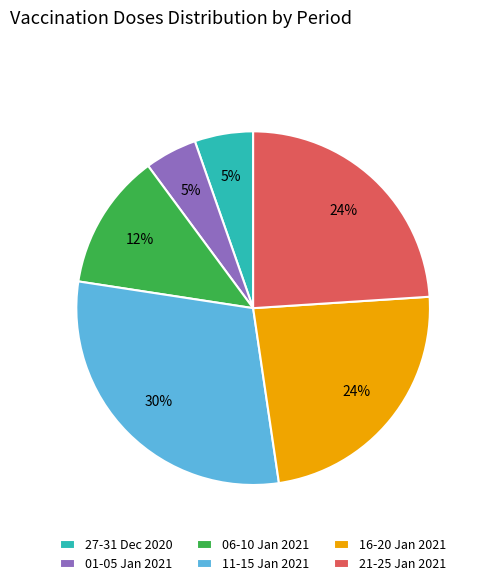

True or false: 16-20 Jan 2021 accounts for 38% of the total.

False